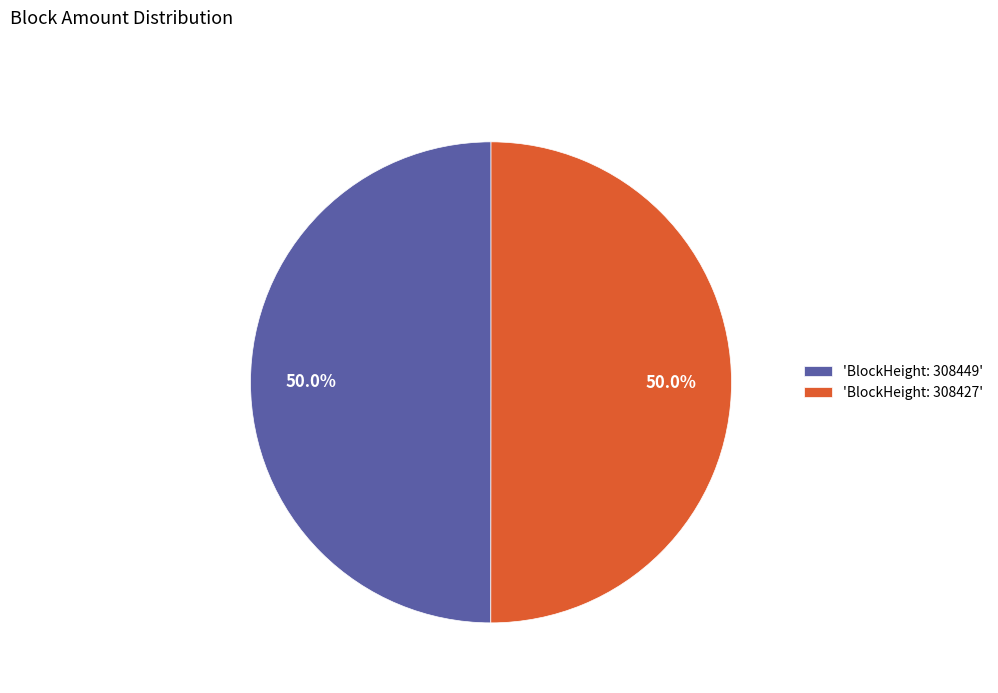

To the nearest percent, what is the average slice percentage?

50%